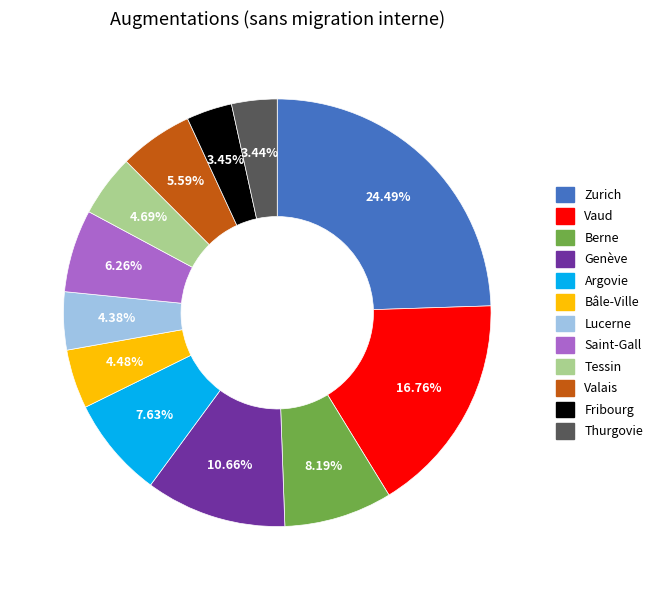

Which has a higher value, Argovie or Berne?

Berne